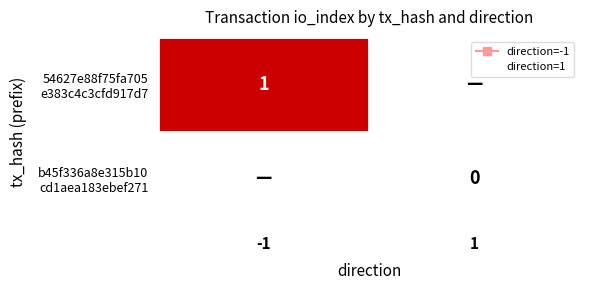

Which has a higher value, -1 or 1?

-1